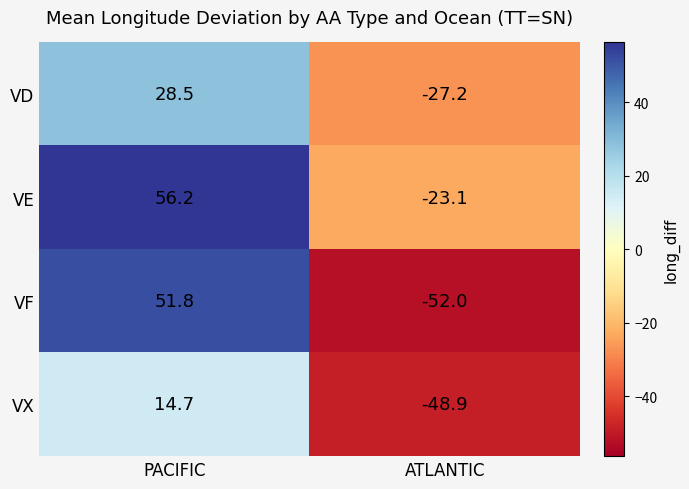

Which series has the largest range (max minus min)?

VF